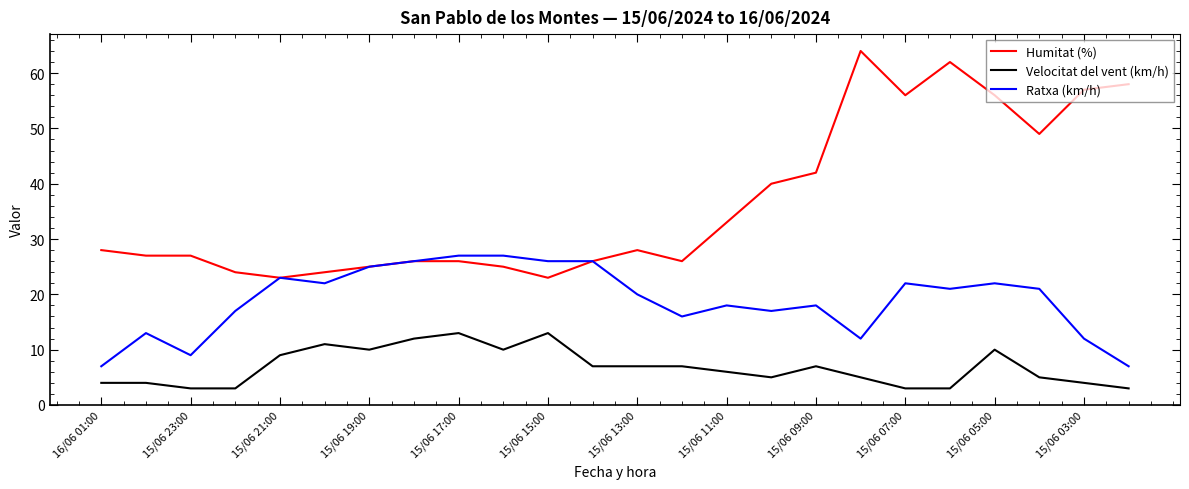

What is the highest value of the Ratxa (km/h) series?

27